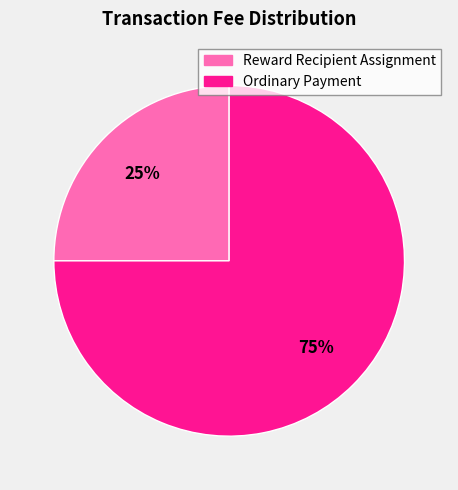

Is the sum of Reward Recipient Assignment and Ordinary Payment greater than half?

Yes